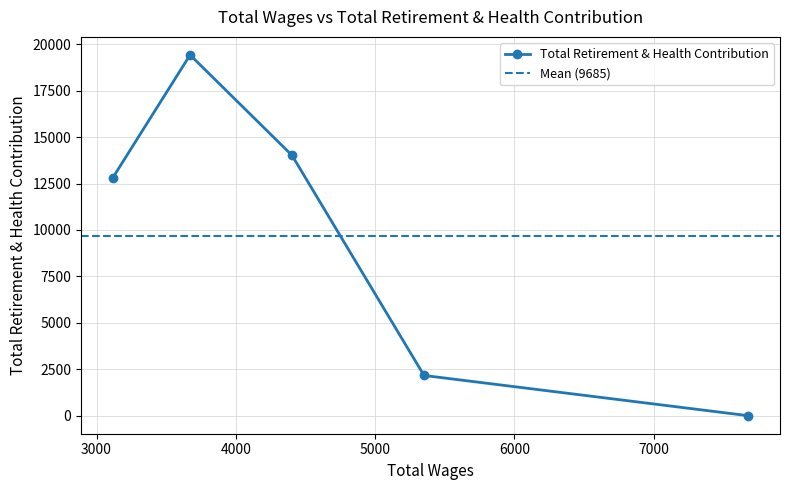

What is the highest value of the Total Retirement & Health Contribution series?

19428